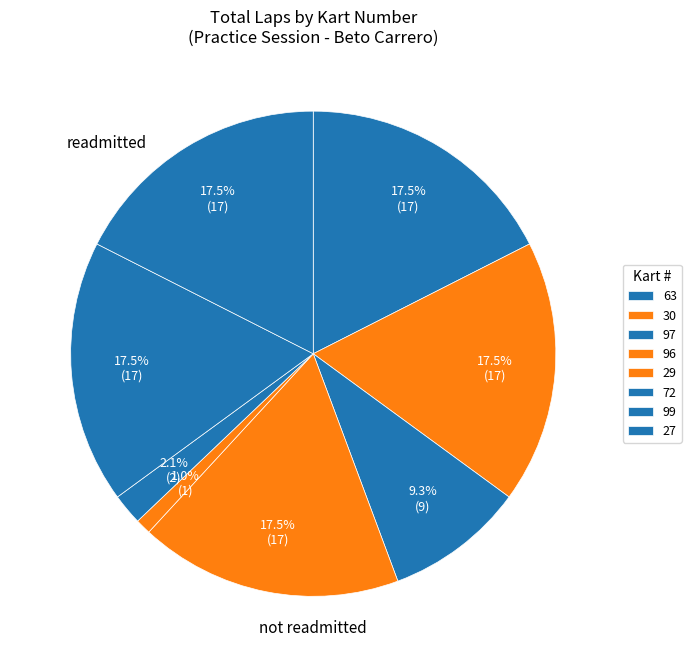

How many segments does this pie chart have?

8